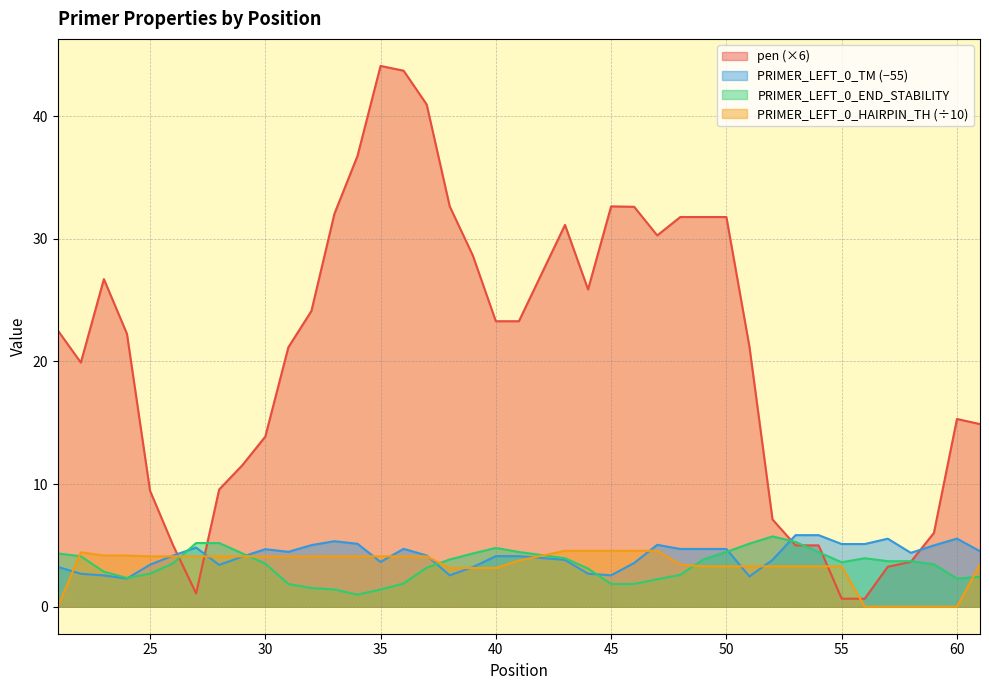

True or false: PRIMER_LEFT_0_TM has more than 1 interior local peaks.

True